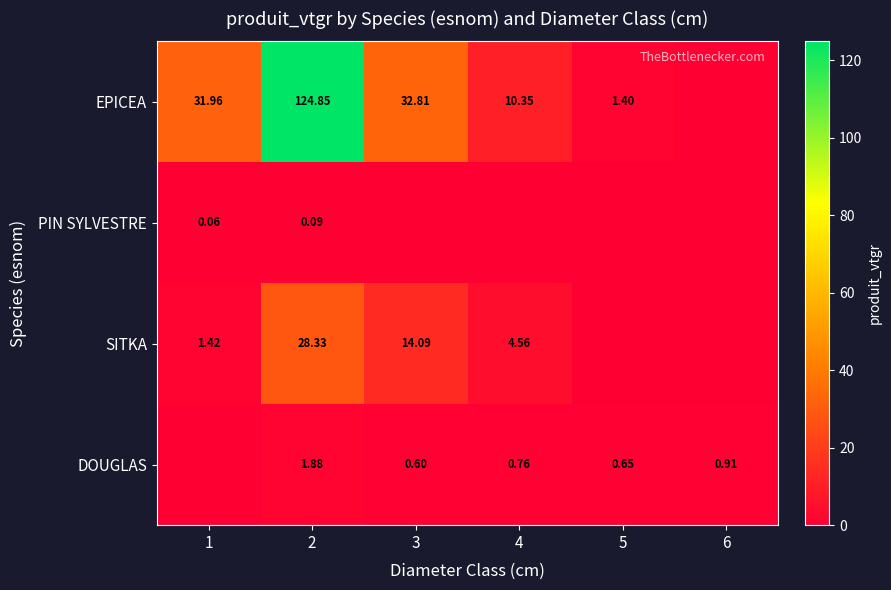

At 2, list the series in order from largest to smallest.

EPICEA, SITKA, DOUGLAS, PIN SYLVESTRE